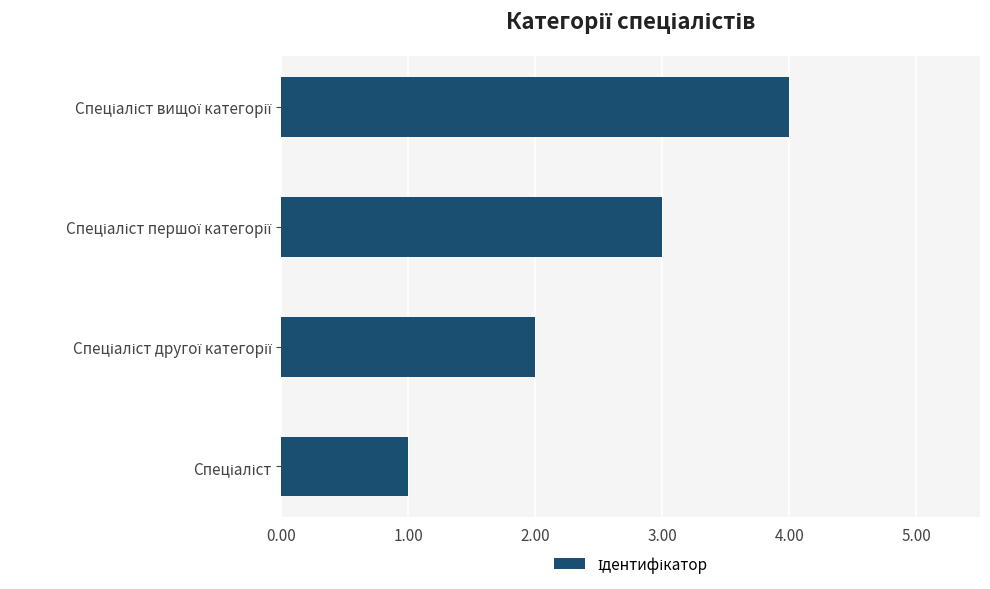

What is the difference between the maximum and minimum values?

3